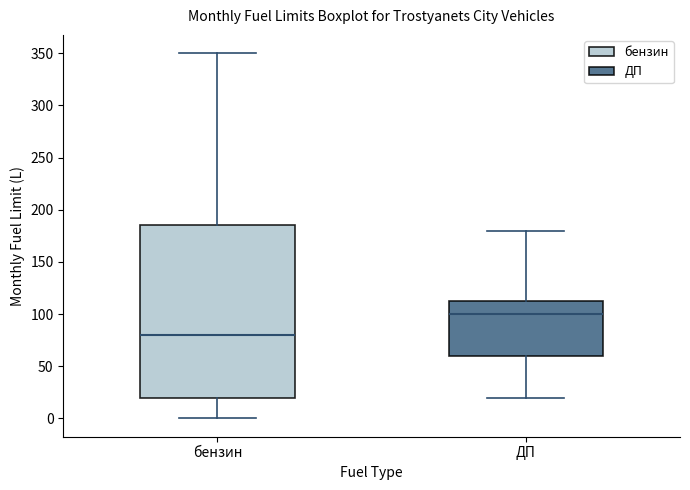

Reading left to right, read every box against the y-axis: the position of its median line, the range the box covers, and the ends of its whiskers. The values are not printed on the chart, so give them approximately, as read against the axis.

бензин: median 80, box 20 to 185, whiskers 0 to 350
ДП: median 100, box 60 to 115, whiskers 20 to 180